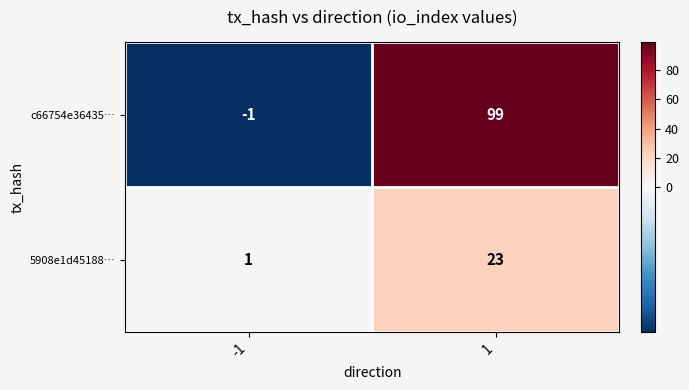

How many values in the 5908e1d45188… series are below 23?

1